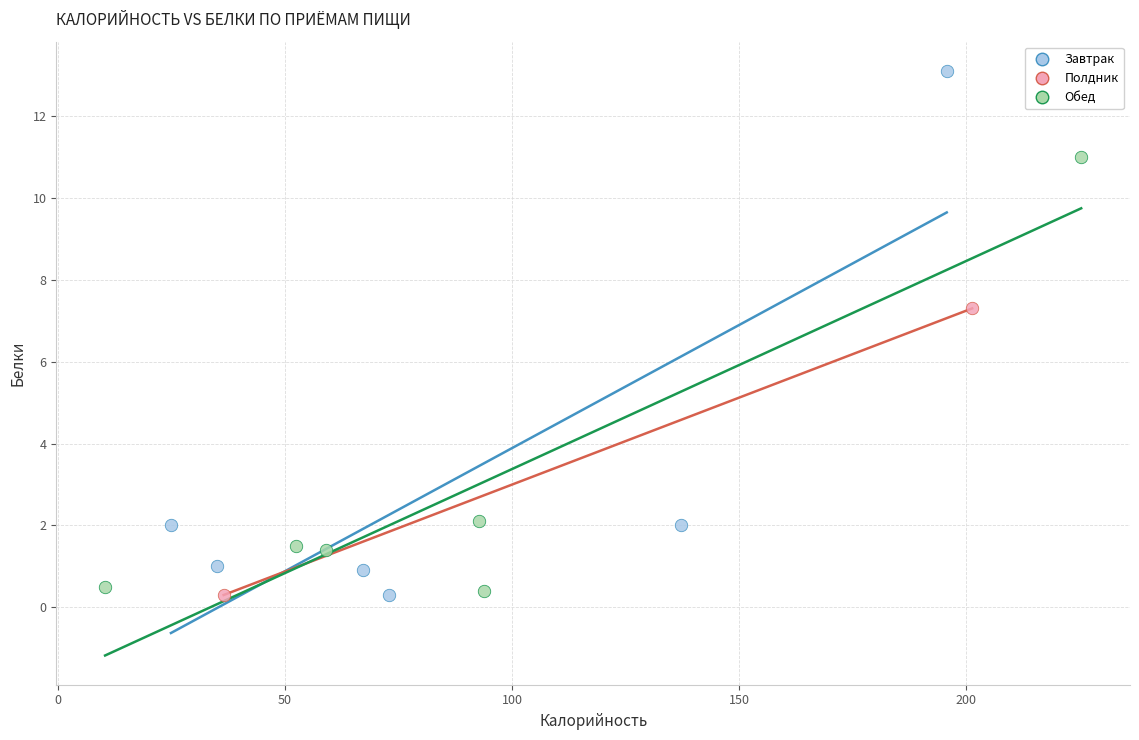

What are all the series names shown in the legend?

Завтрак, Полдник, Обед